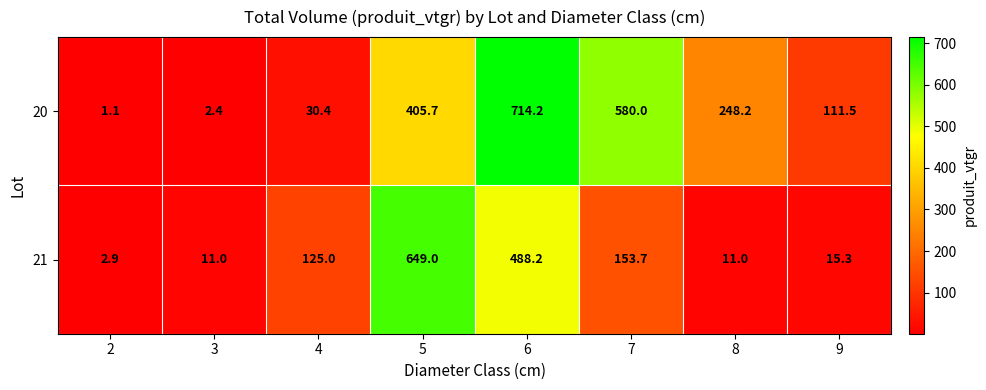

What is the maximum value shown in the chart?

714.2